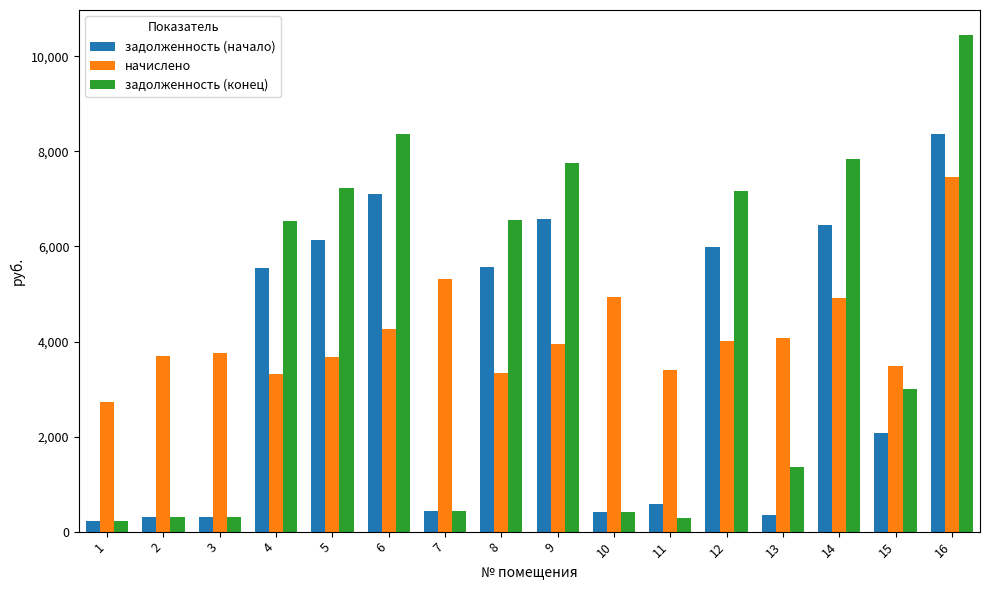

What is the difference between the maximum and minimum values in the начислено series?

4727.9